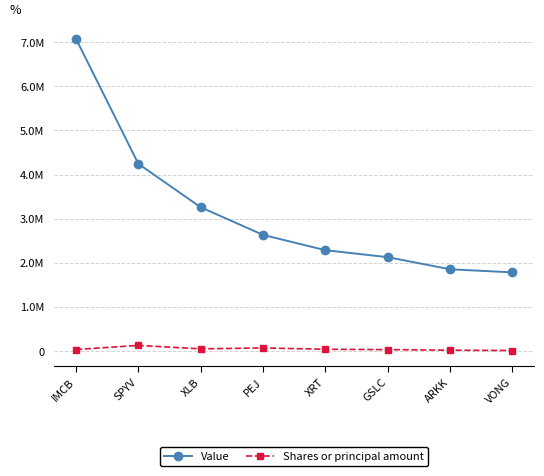

True or false: Value and Shares or principal amount intersect in this chart.

False